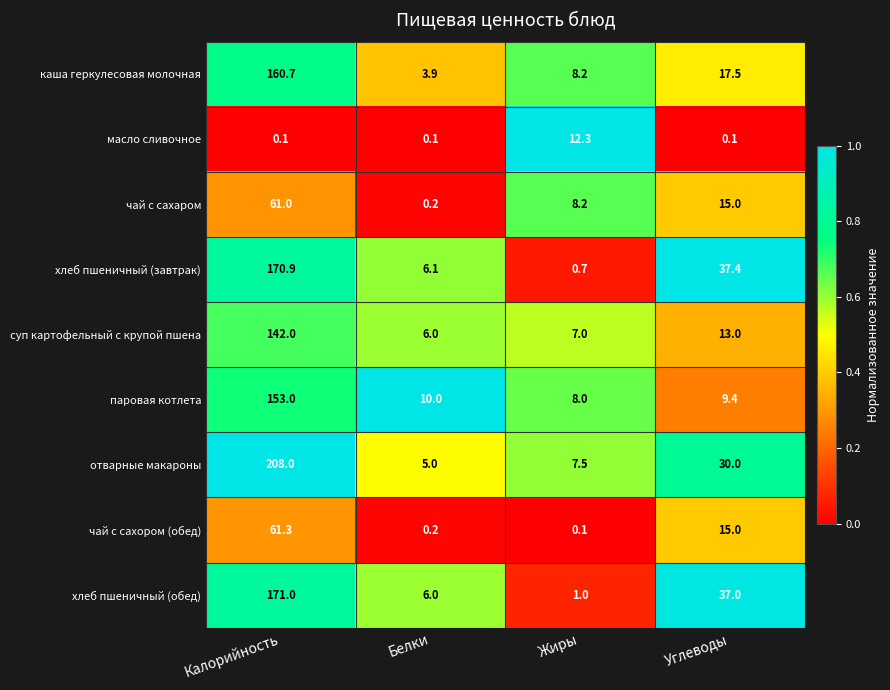

Which series has the largest total across all categories?

отварные макароны